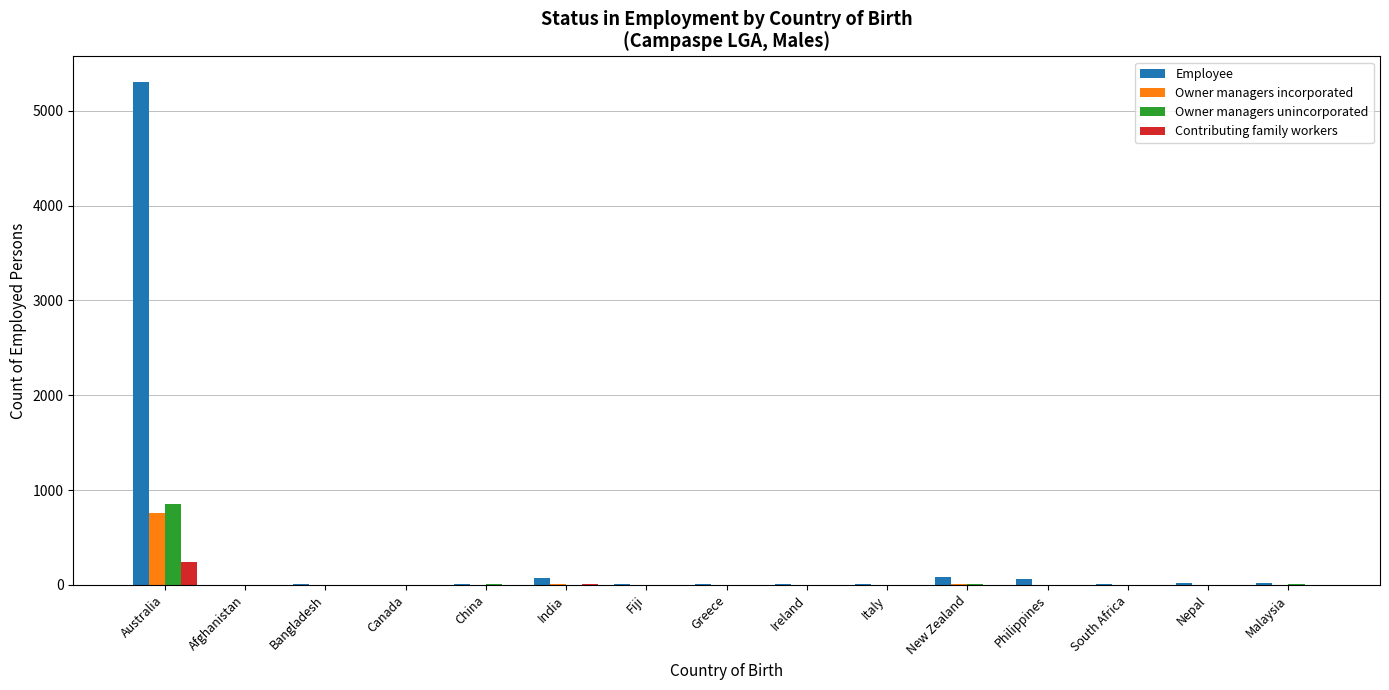

At which category is the sum across all series the highest?

Australia